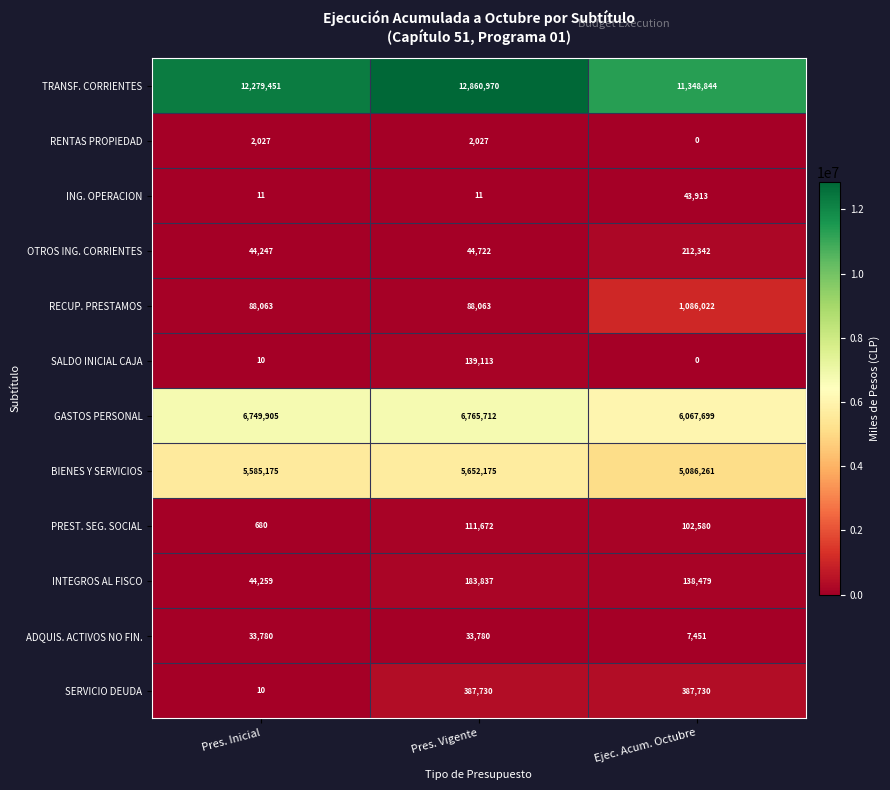

How many series are shown in this chart?

12